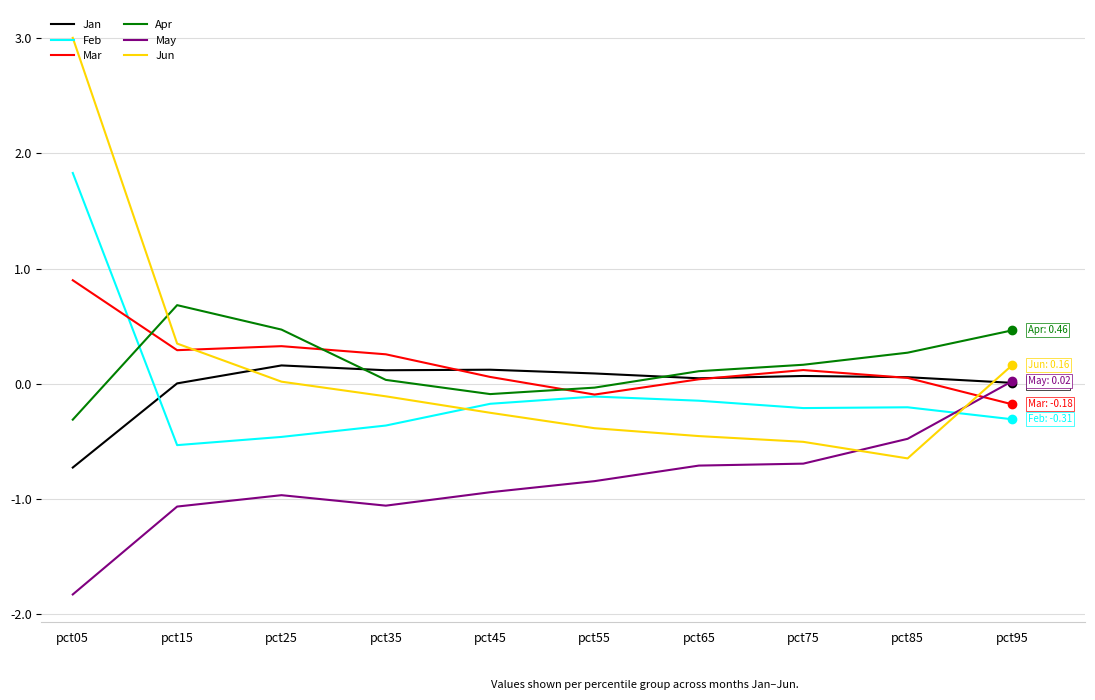

Is the value of Feb at pct15 greater than the value of Jan at pct15?

No